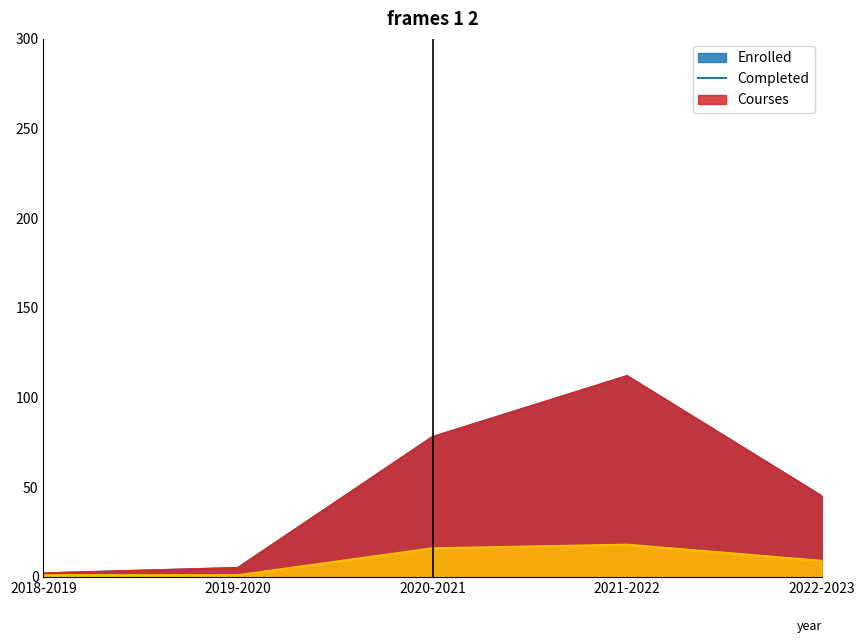

True or false: Enrolled and Courses cross at least once.

False